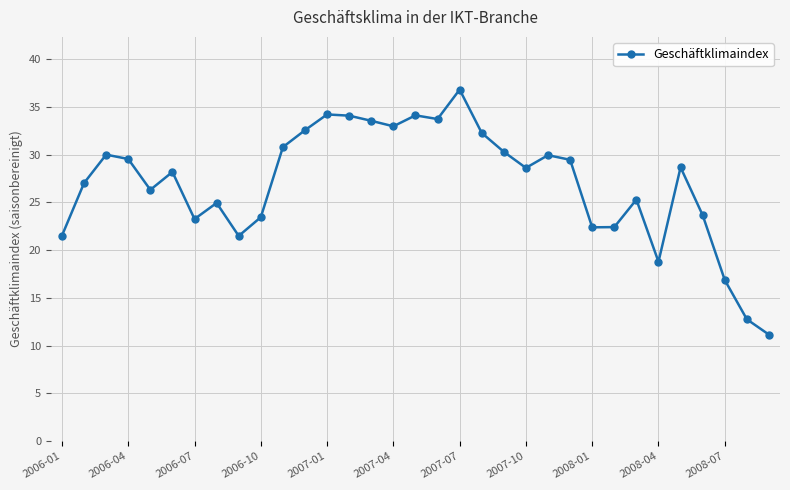

How many lines are shown in the chart?

1